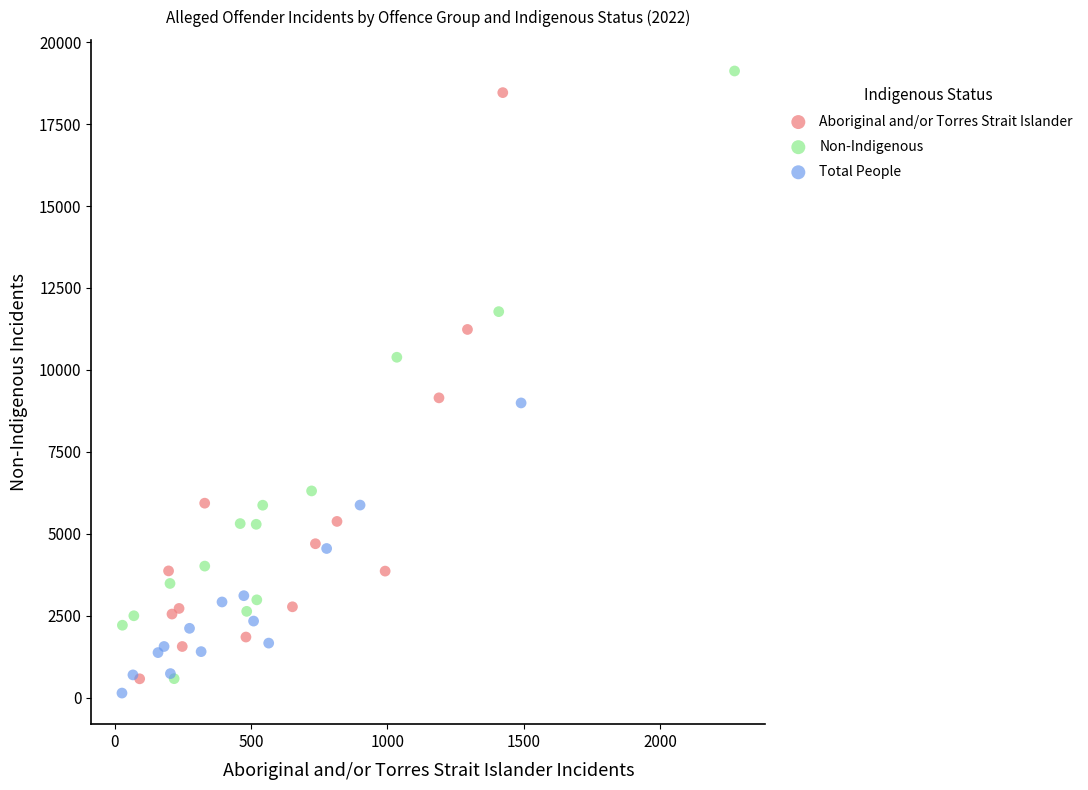

Which series has the widest spread of Y values?

Non-Indigenous